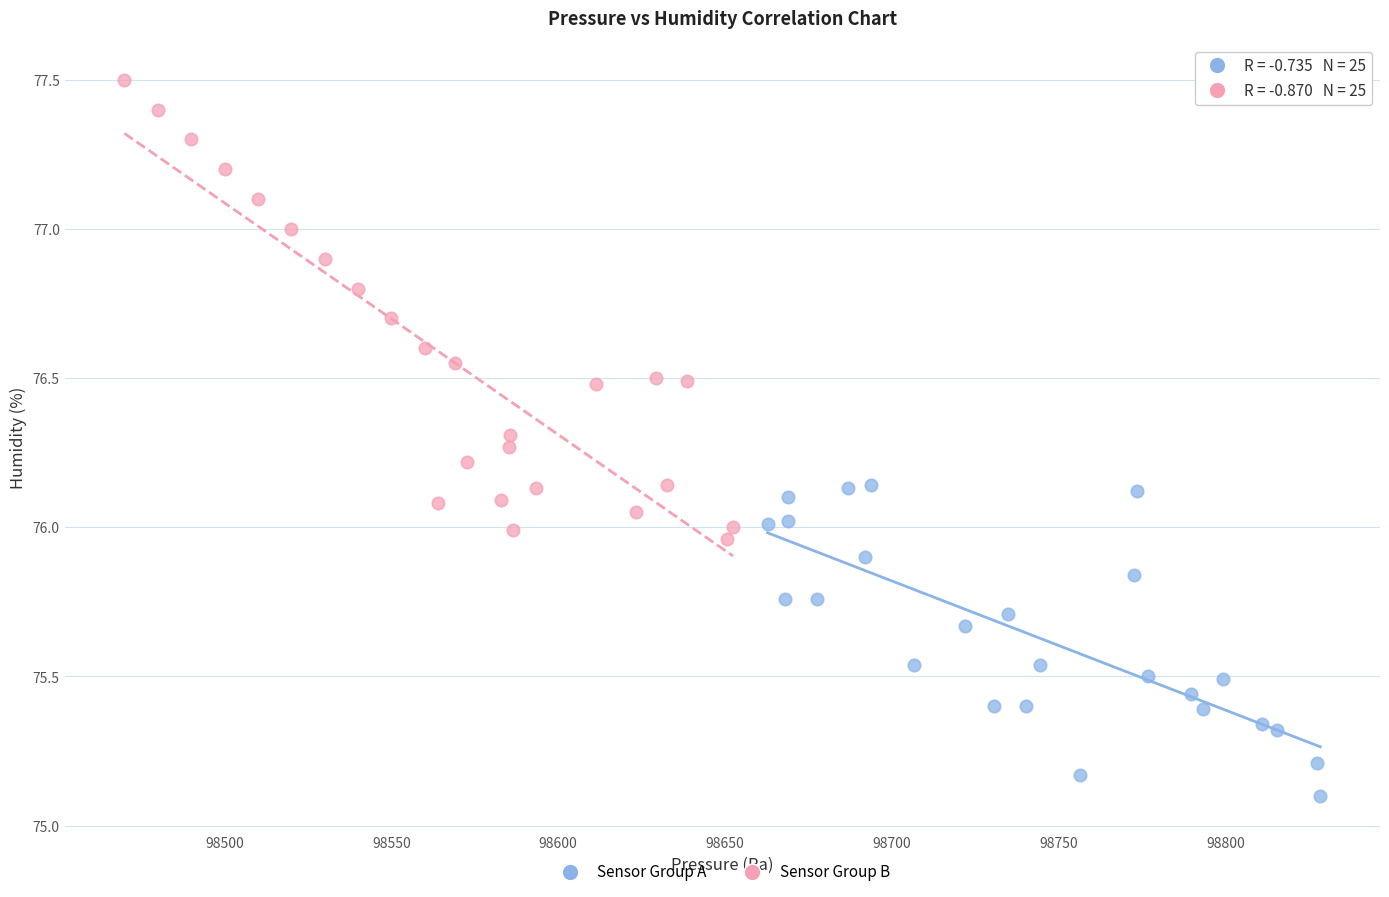

Which series has the widest spread of Y values?

Sensor Group B